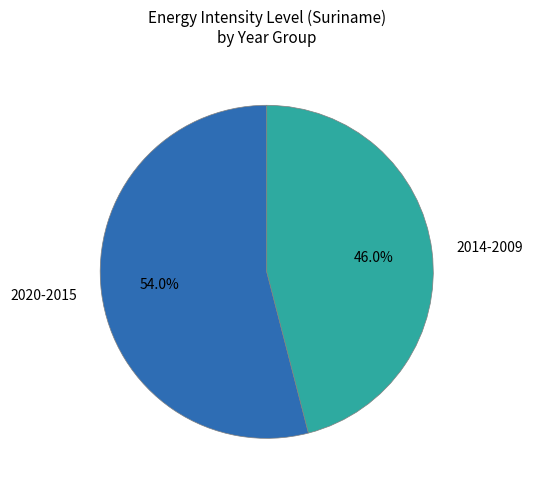

What is the ratio of the value at 2014-2009 to the value at 2020-2015?

0.9